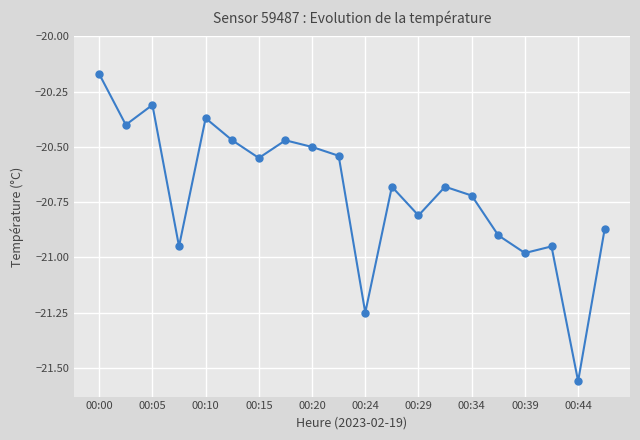

True or false: the data has more than 2 interior local peaks.

True